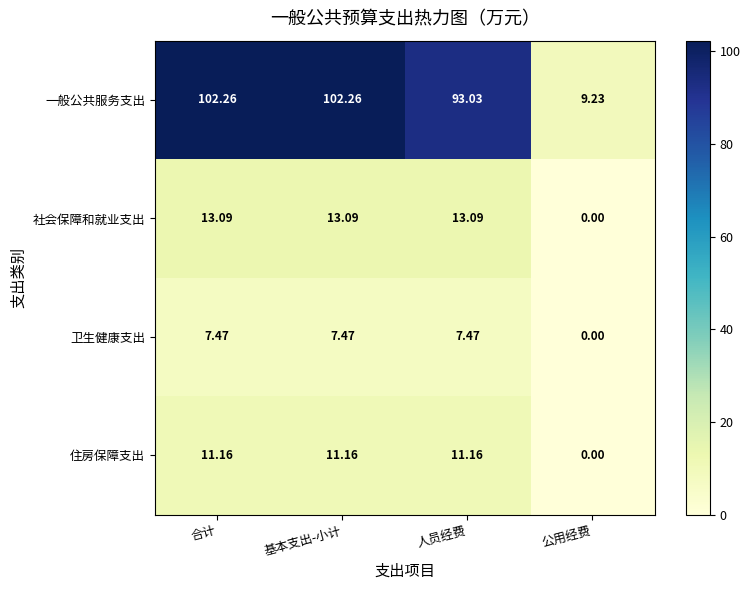

Which series has the largest total across all categories?

一般公共服务支出